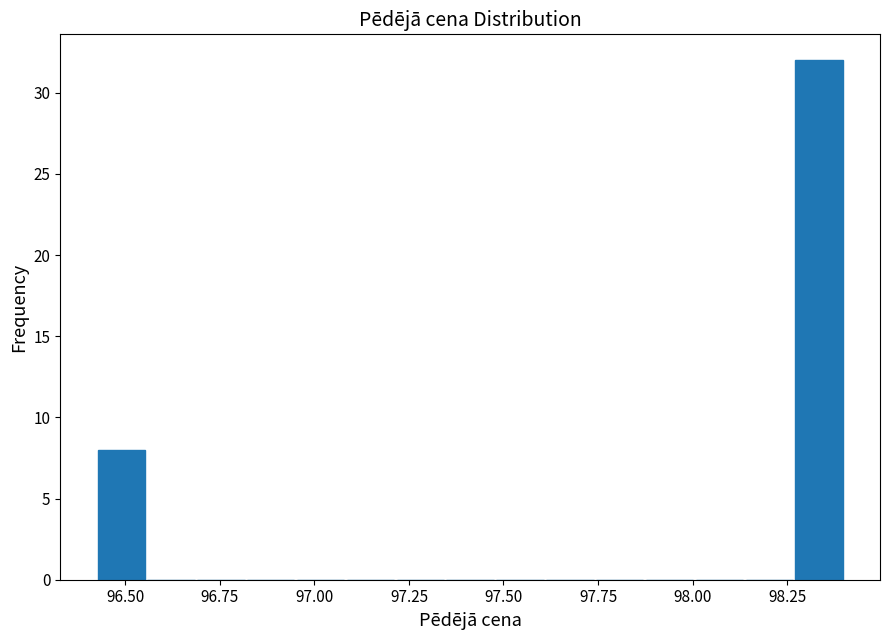

Read against the x-axis, roughly where is the centre of the tallest bar?

98.35